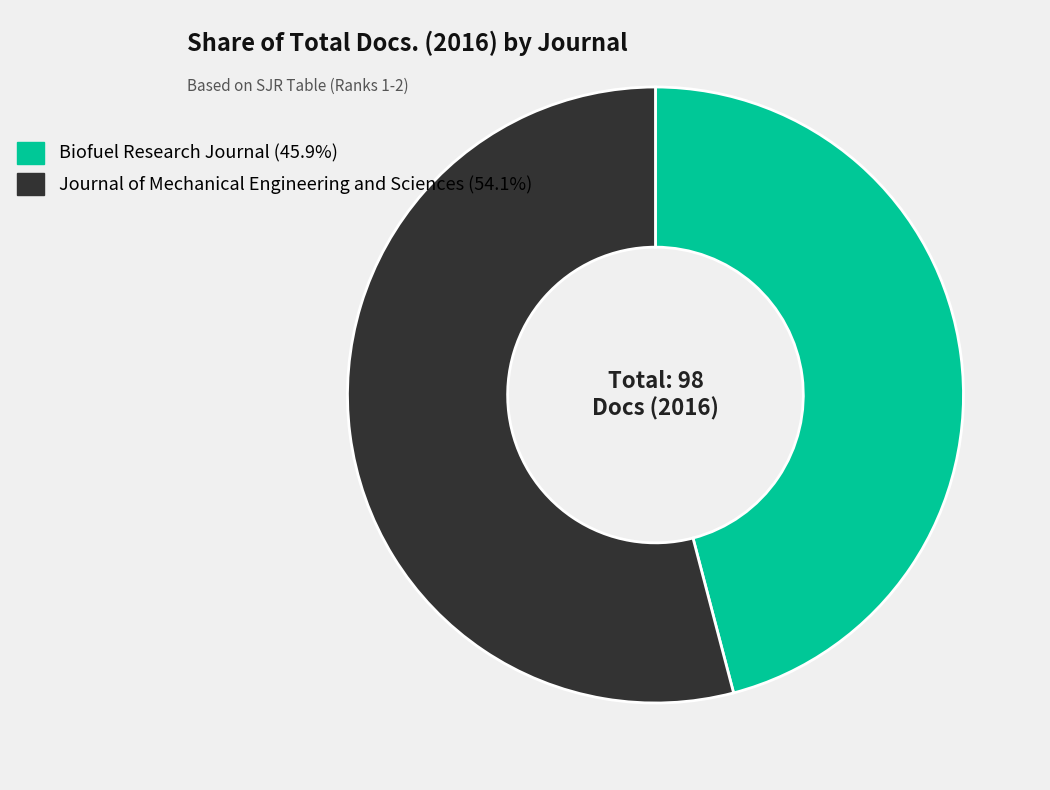

True or false: Journal of Mechanical Engineering and Sciences accounts for 65% of the total.

False